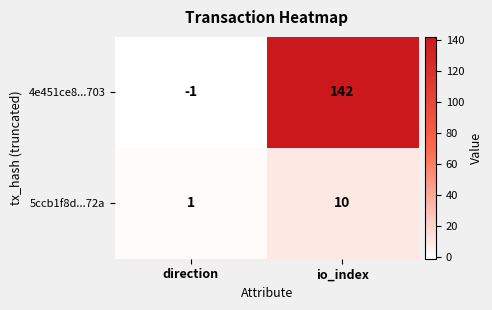

What is the maximum value for 5ccb1f8d...72a?

10